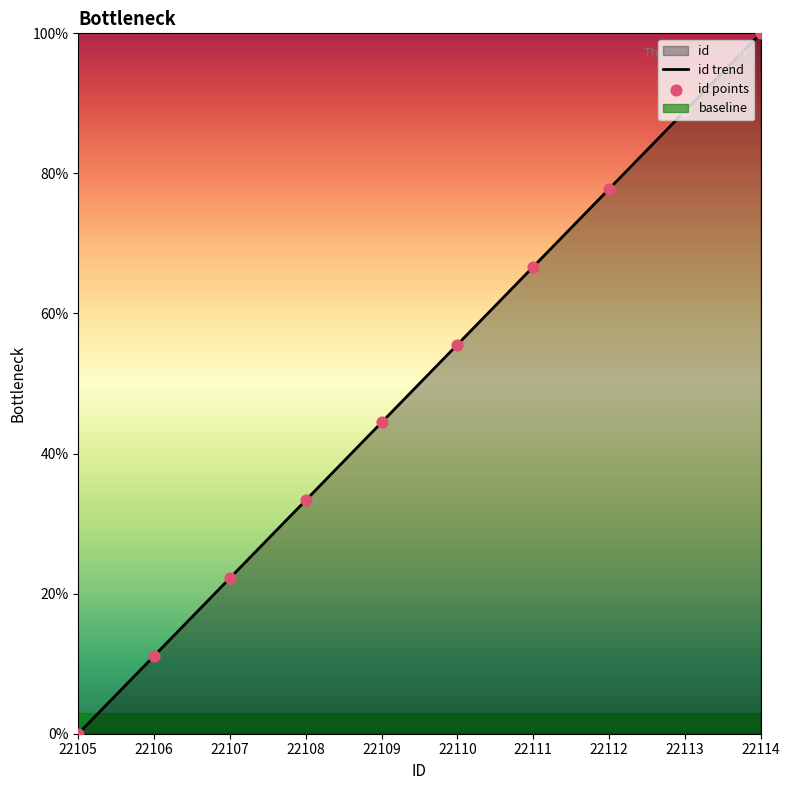

What is the total value across all series at 22114?

200.0